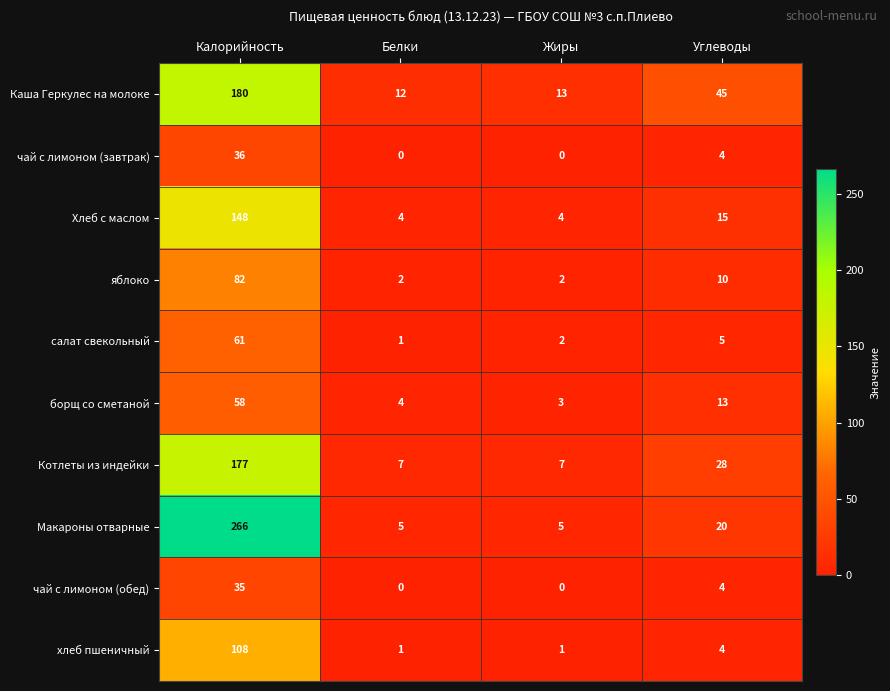

What is the difference between the maximum and minimum values in the Каша Геркулес на молоке series?

168